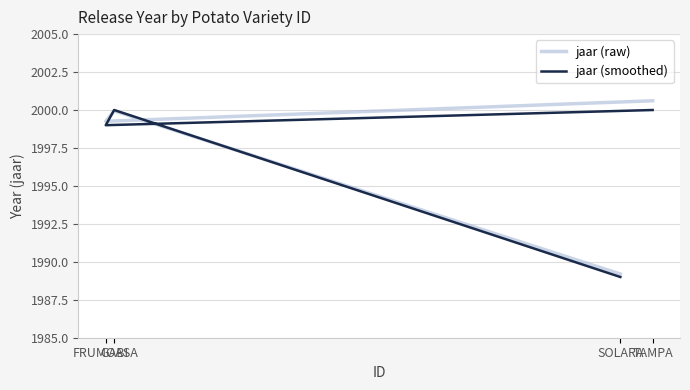

Count the number of categories in the chart.

4